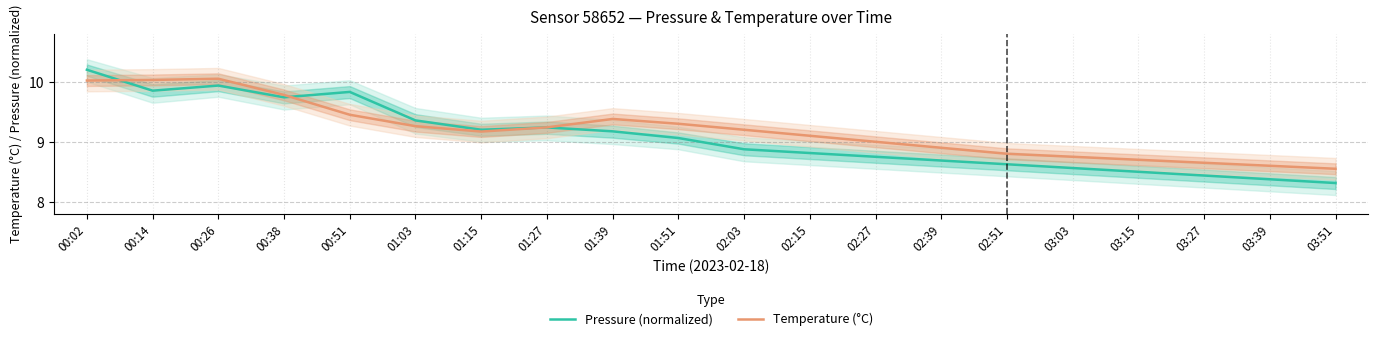

How many interior local valleys does the Pressure (normalized) series have?

3